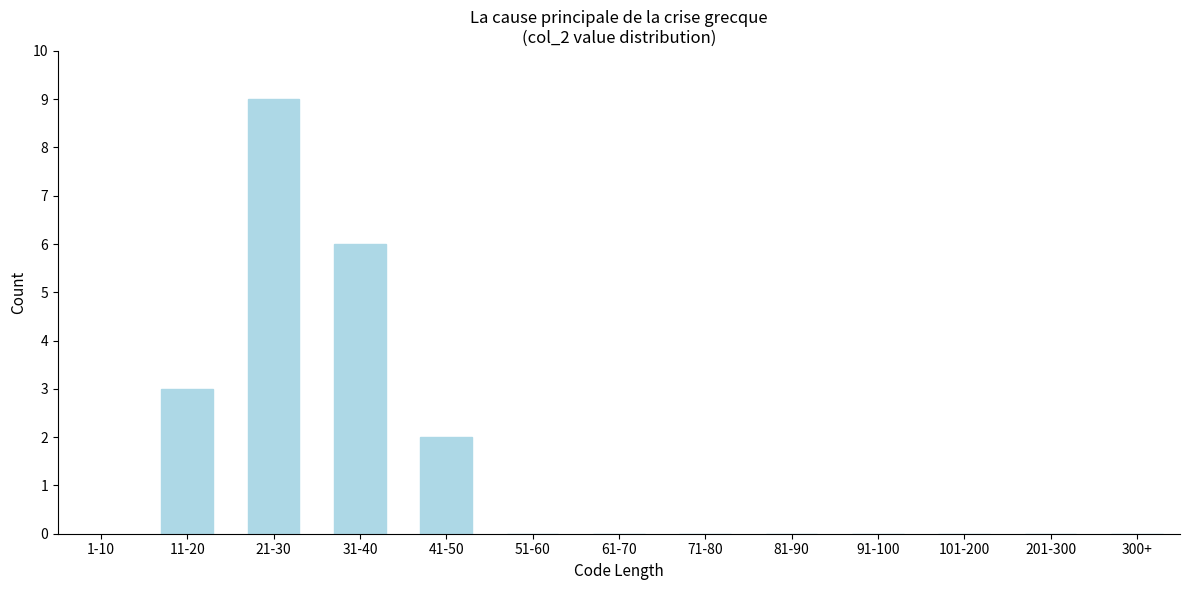

Reading left to right, extract all data points from this chart.

11-20=3	21-30=9	31-40=6	41-50=2	51-60=0	61-70=0	71-80=0	81-90=0	91-100=0	101-200=0	201-300=0	300+=0